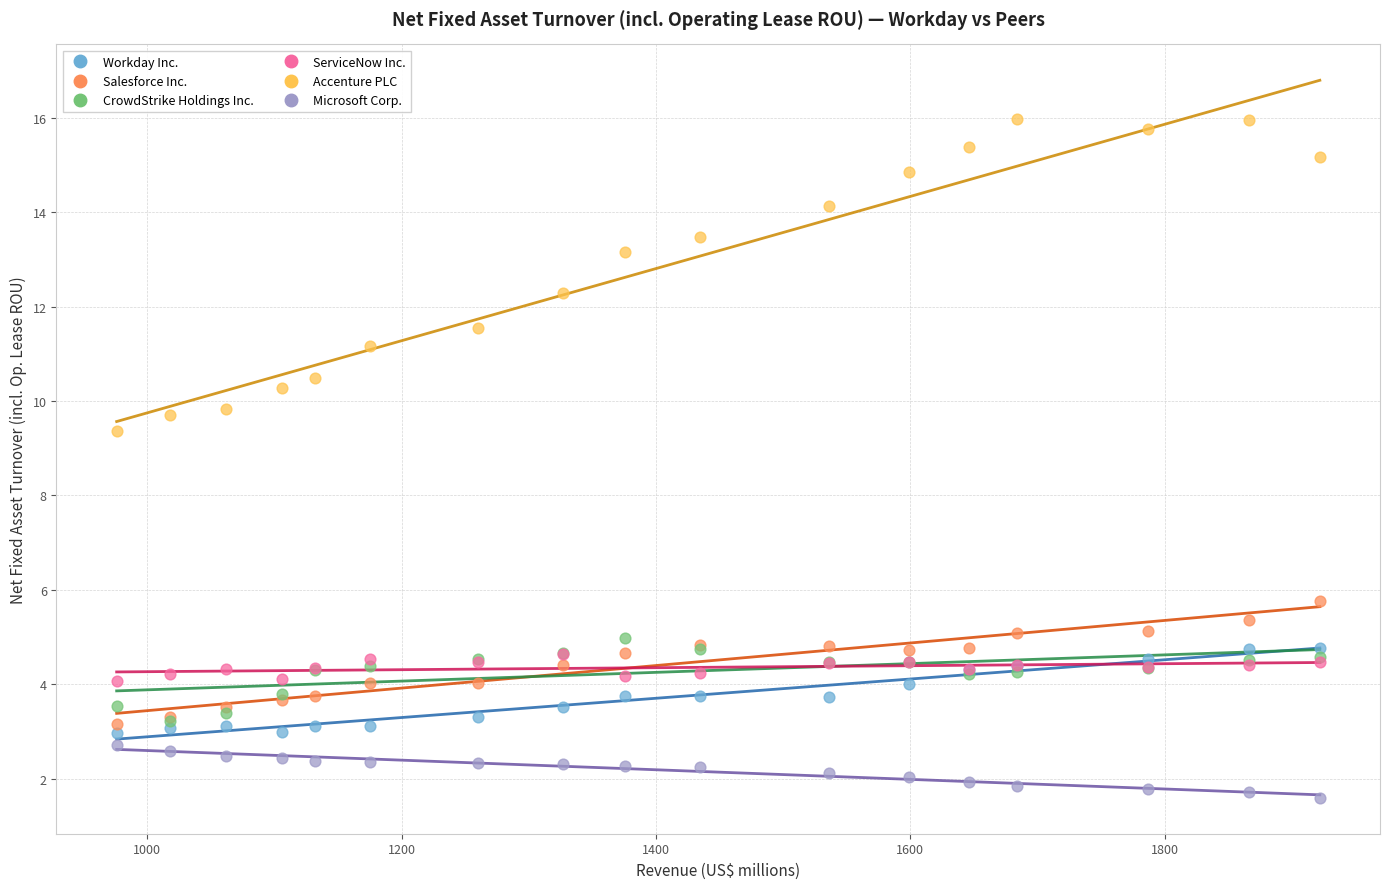

Across all series, what Y value is closest to 8?

9.4